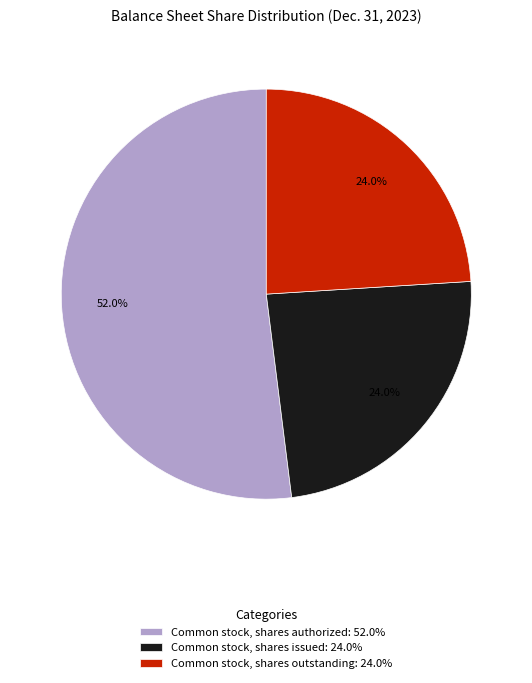

How much of the chart is everything except Common stock, shares issued: 24.0%?

76.0%